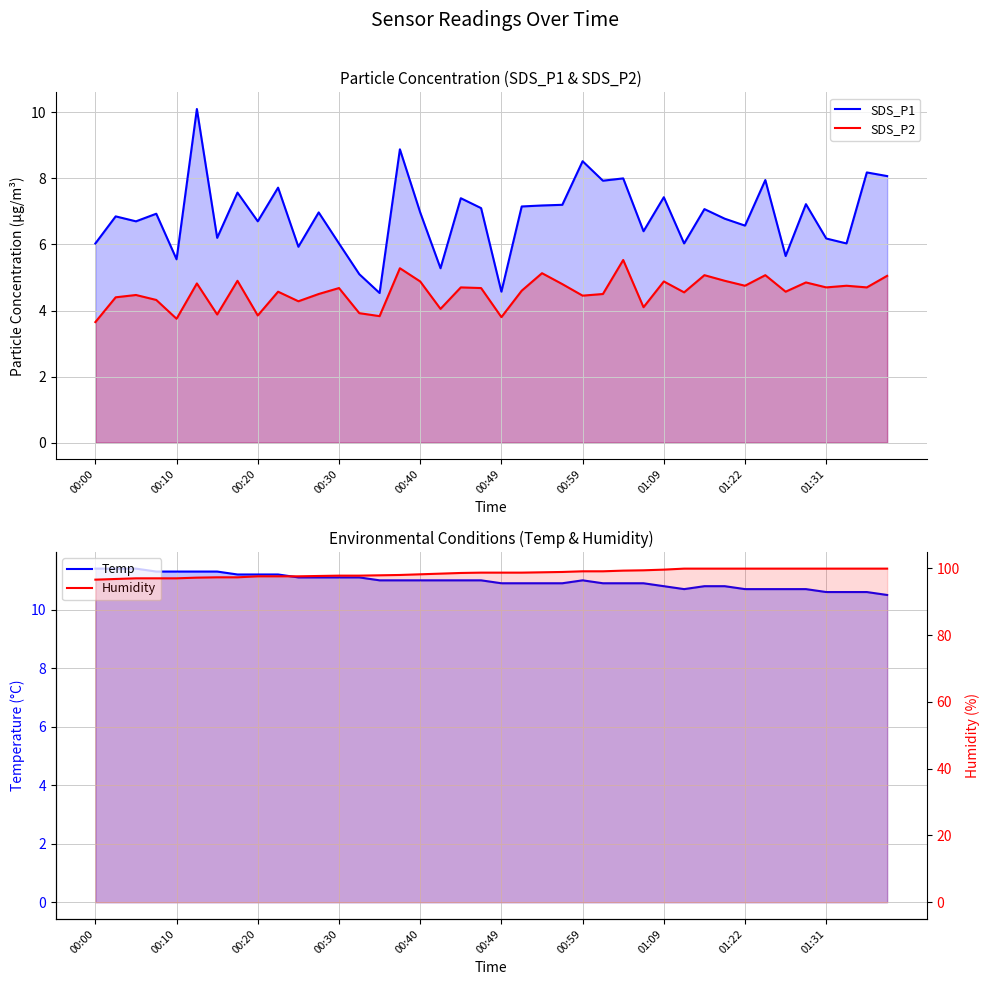

What is the value of the SDS_P2 point at the 37th from the left?

4.7